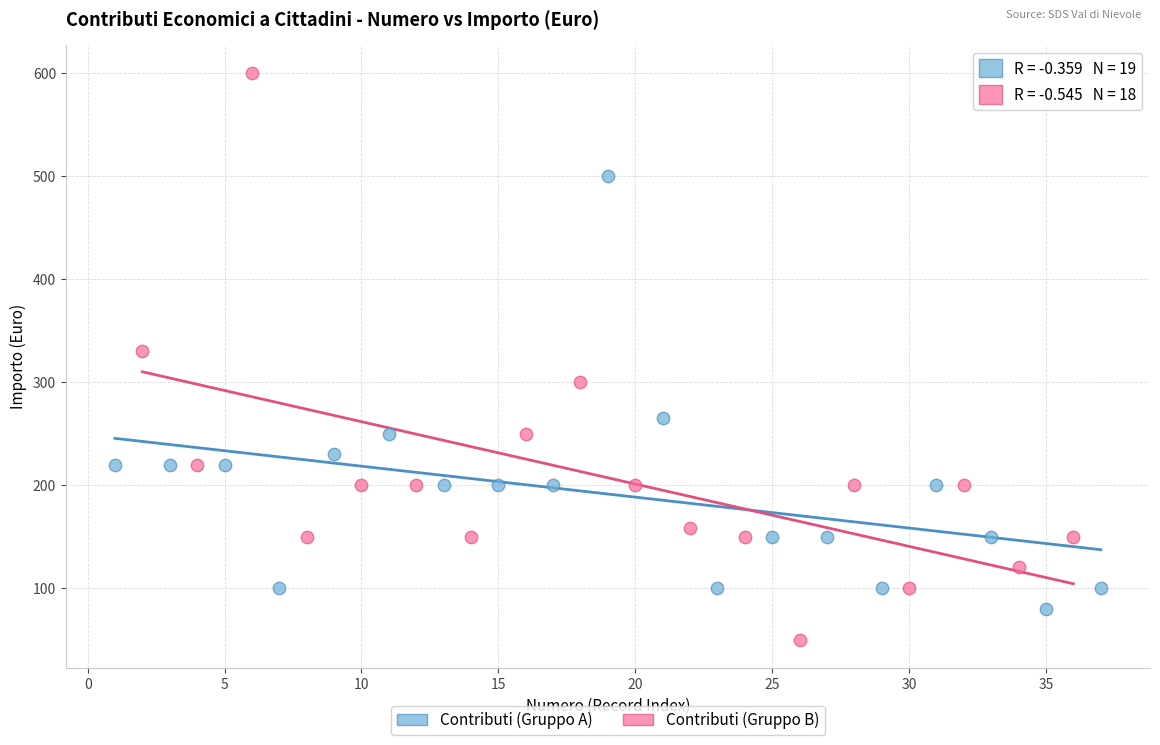

Which series contains the lowest Y value?

Contributi (Gruppo B)